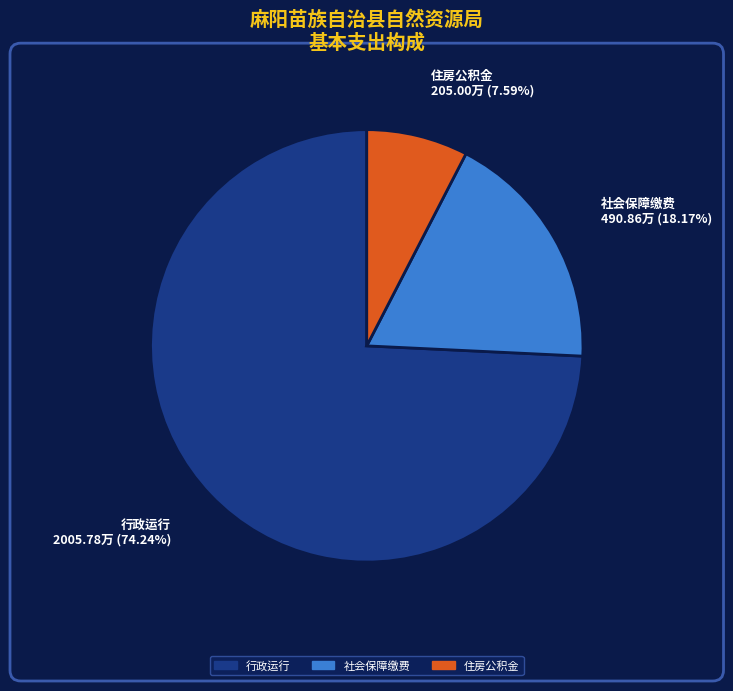

How many segments does this pie chart have?

3